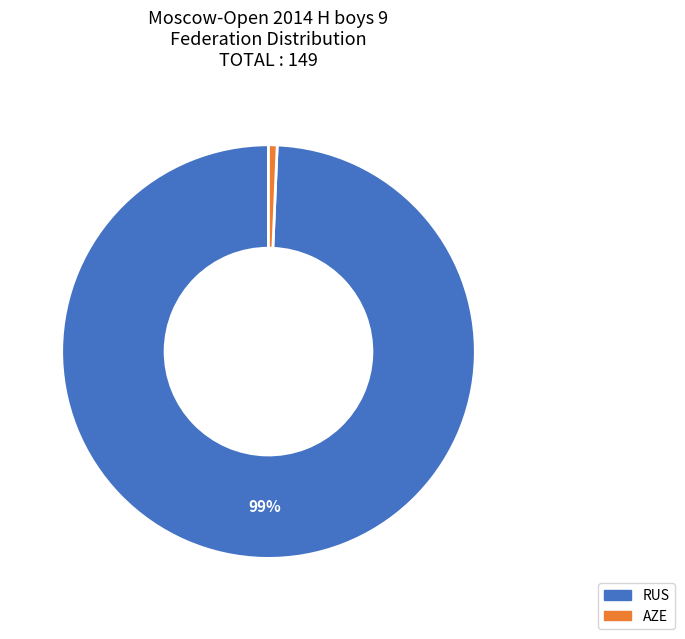

Count the number of slices in the pie.

2